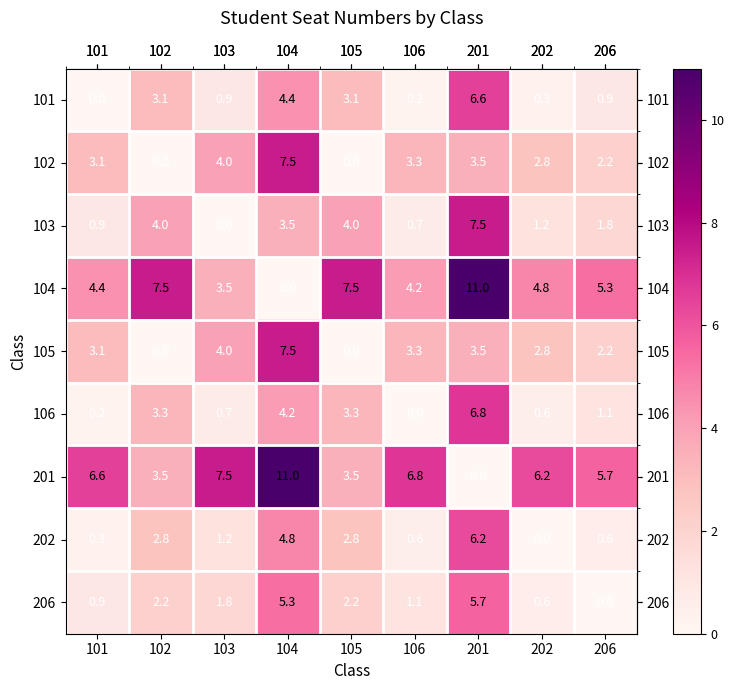

Count the number of categories in the chart.

9